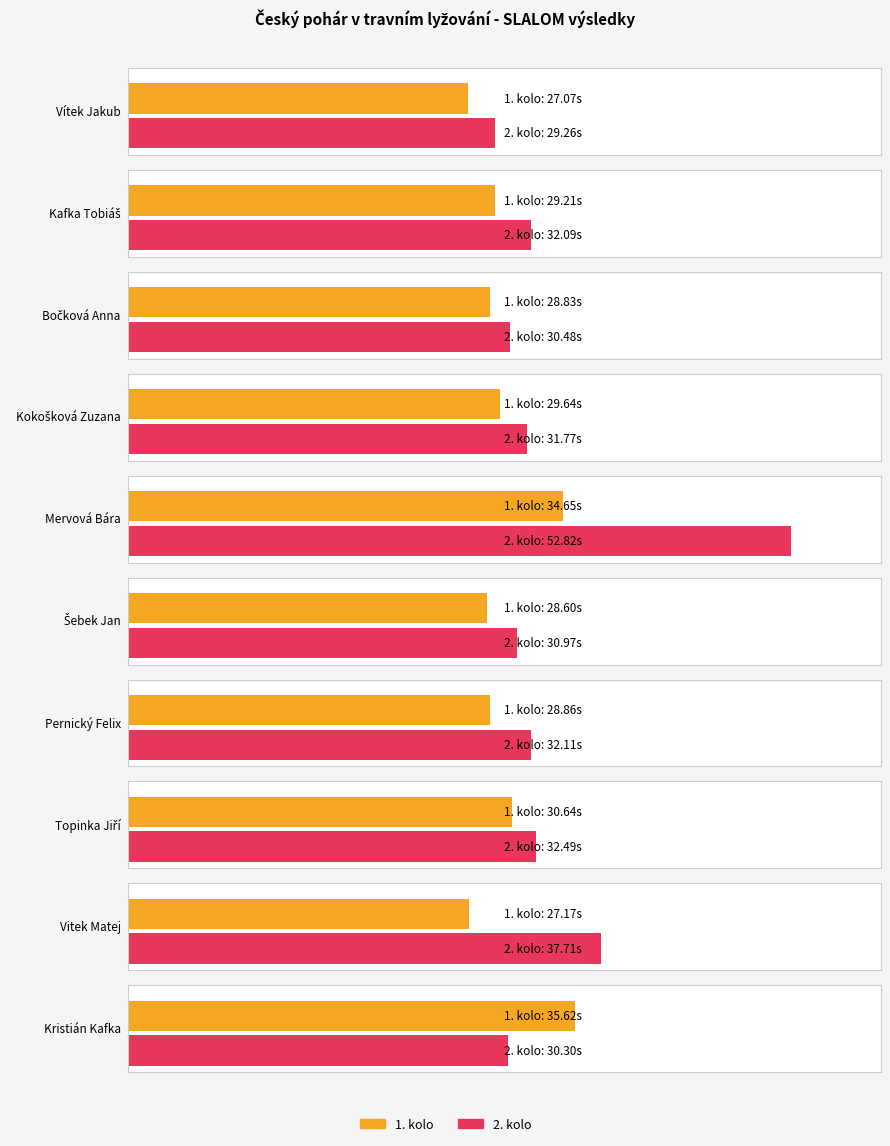

How many values in the 1. kolo series are below 29?

5